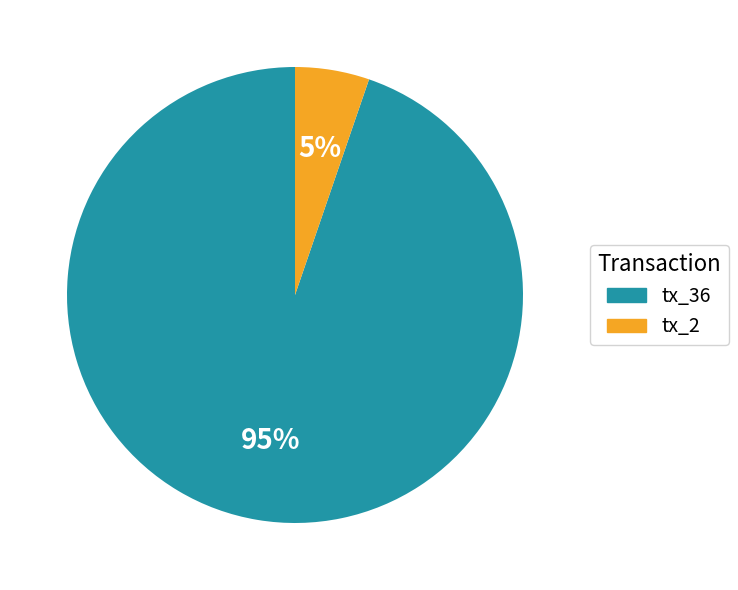

Between tx_2 and tx_36, which is larger?

tx_36